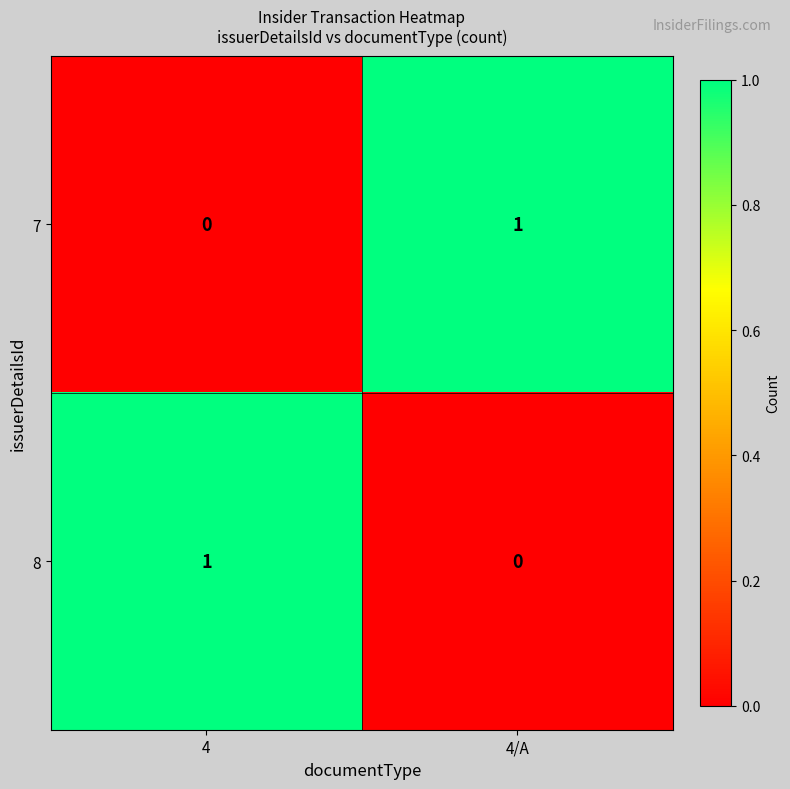

At which label does 7 reach its minimum?

4